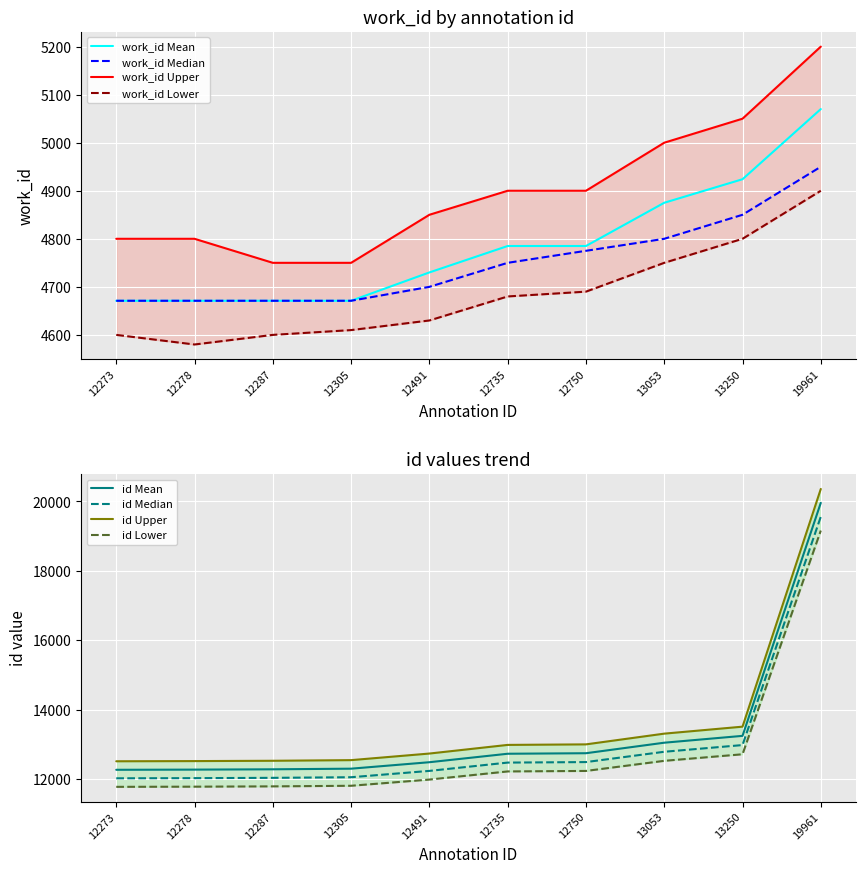

Is it true that work_id Mean equals 6602 at 13250?

False